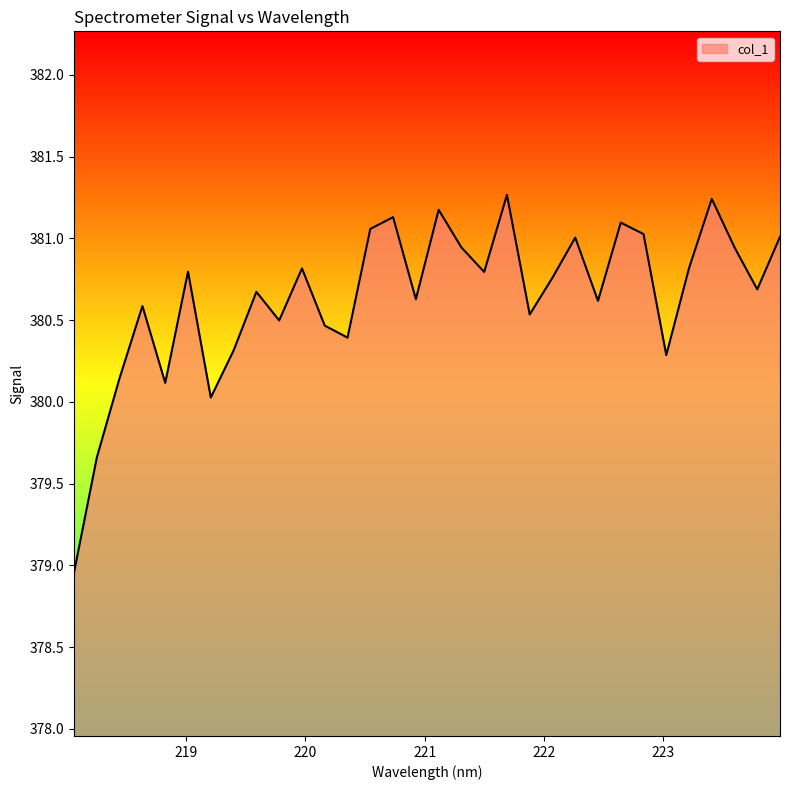

What is the difference between the maximum and minimum values?

2.3